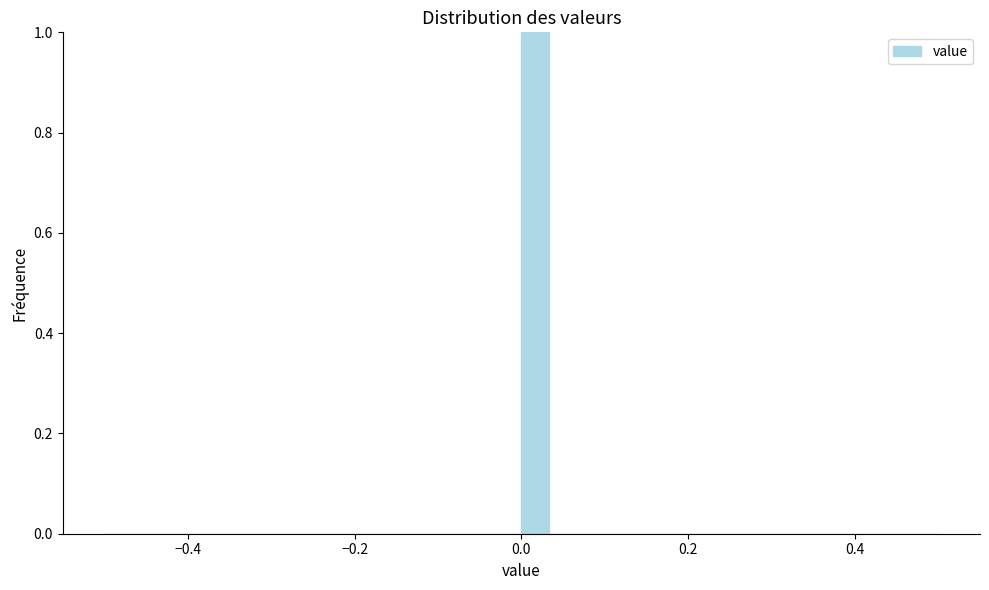

Read against the x-axis, roughly where is the centre of the tallest bar?

0.02